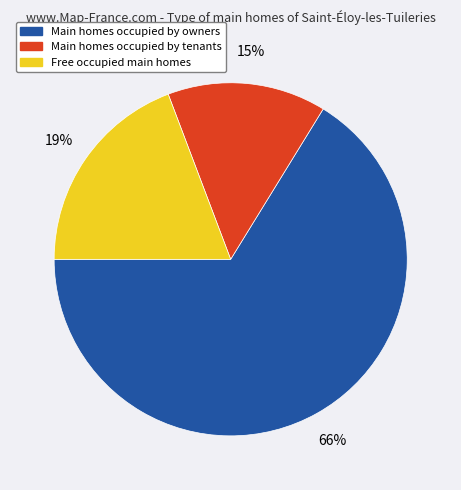

Is there a majority slice in this chart?

Yes